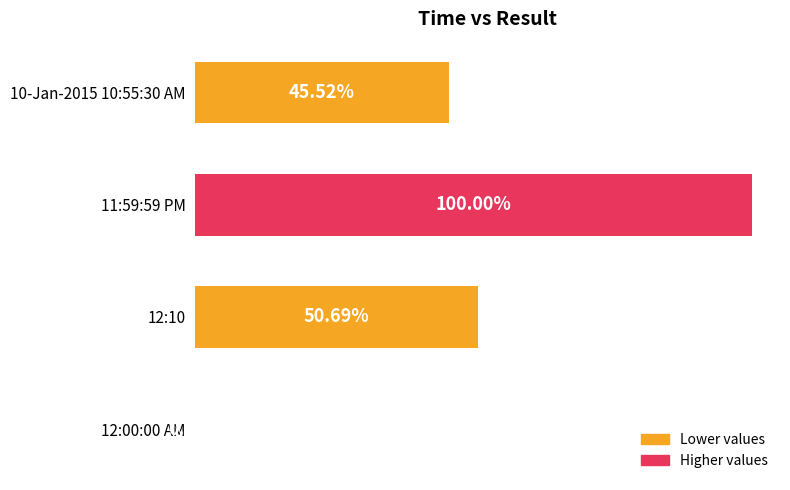

What is the sum of all values?

2.0